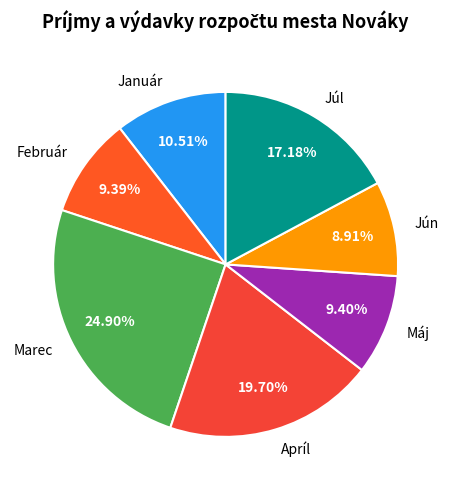

How many segments does this pie chart have?

7